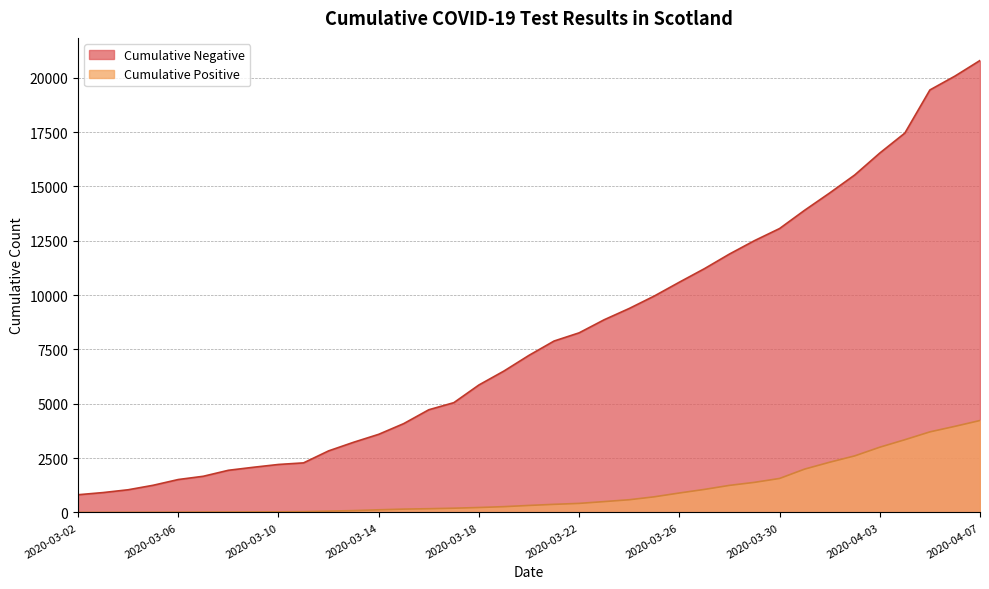

The Cumulative Negative series shows 3583 at 2020-03-22. True or false?

False